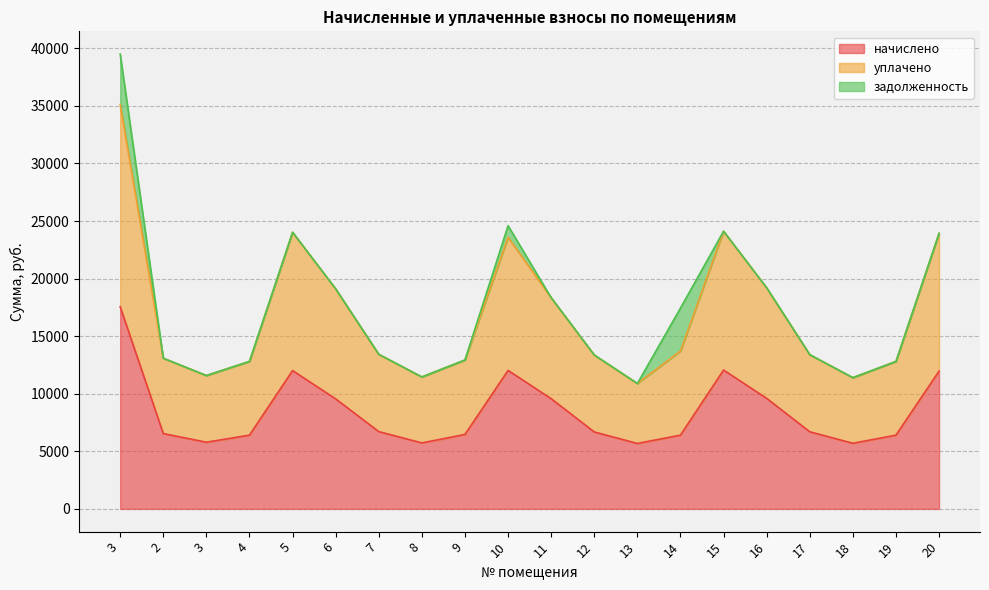

What are all the series names shown in the legend?

начислено, уплачено, задолженность